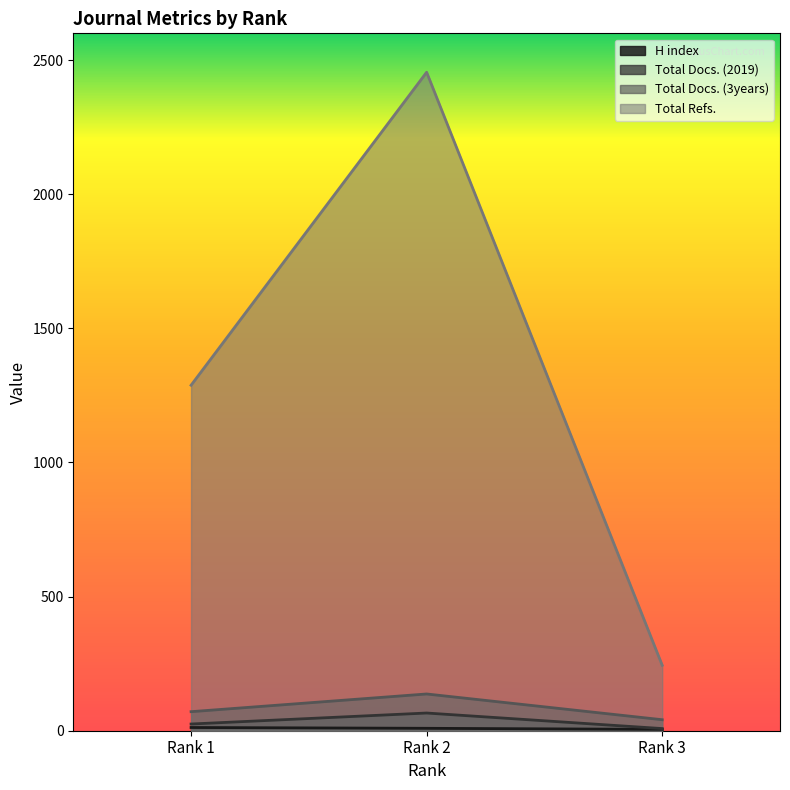

Reading left to right, list all the values displayed in this chart.

H index: 12	9	5
Total Docs. (2019): 25	66	8
Total Docs. (3years): 71	137	41
Total Refs.: 1288	2455	244